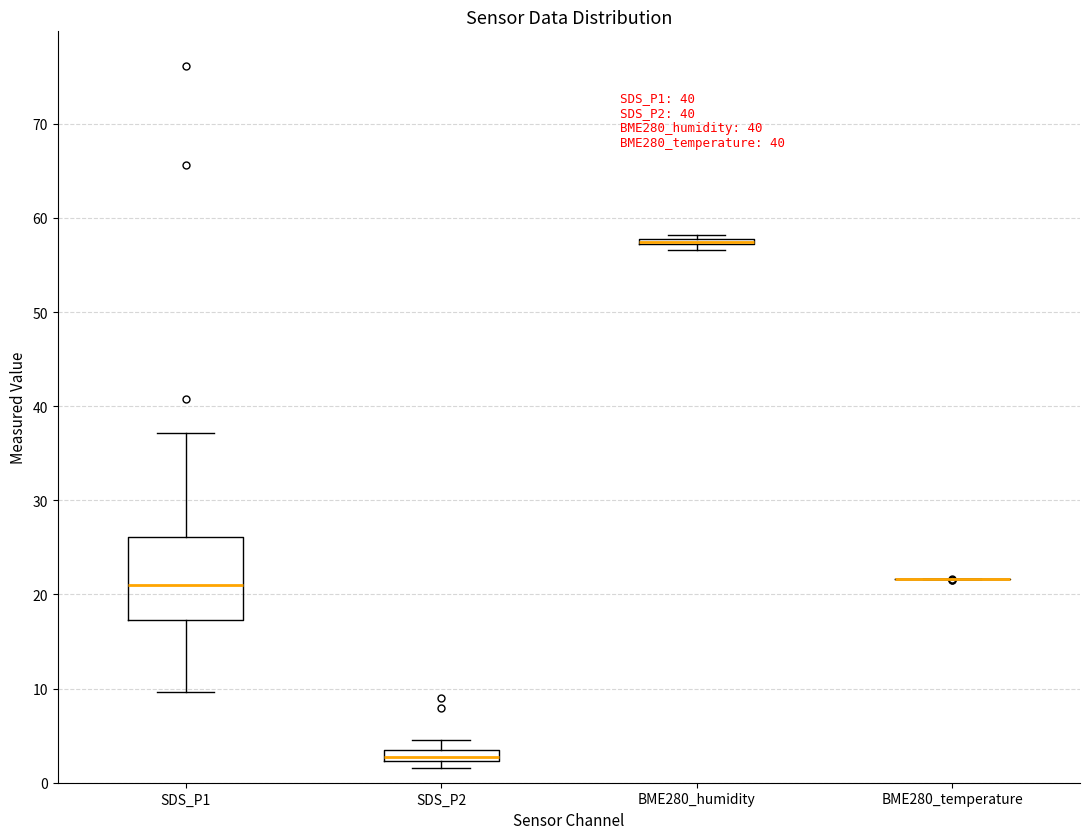

Comparing the boxes themselves (not the whiskers), which one is the tallest?

SDS_P1